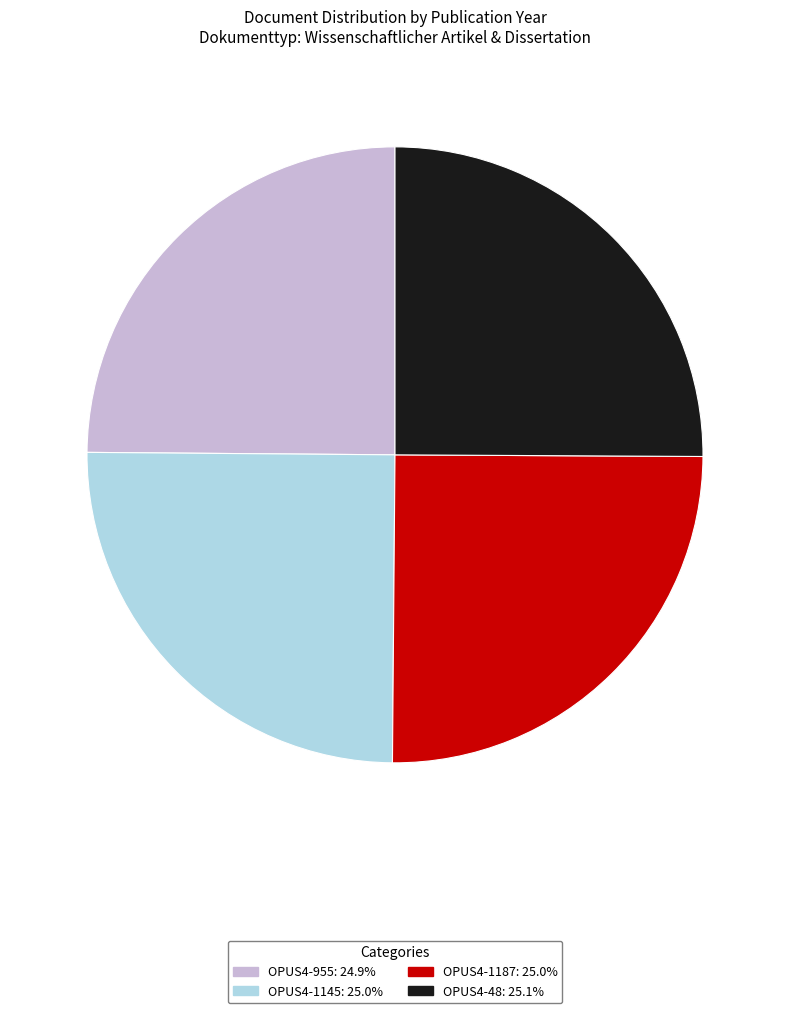

What is the ratio of the value at OPUS4-48: 25.1% to the value at OPUS4-1187: 25.0%?

1.0